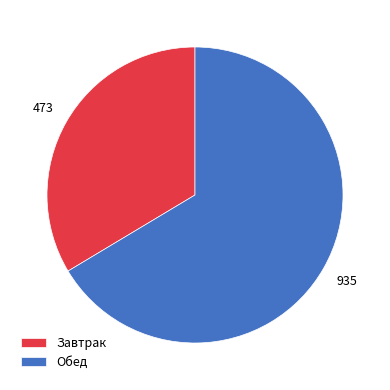

Do Обед and Завтрак together represent more than half of the pie?

Yes